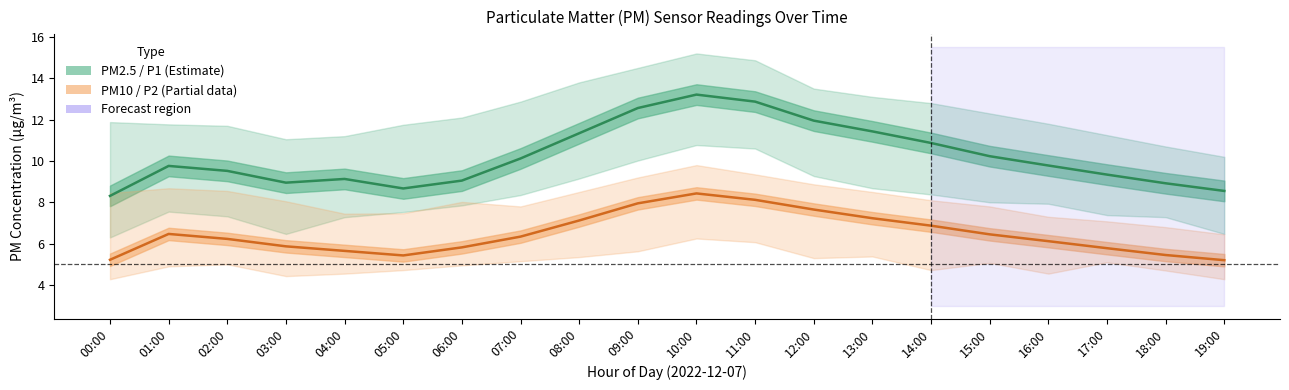

What is the minimum value for PM2.5 (P1)?

8.3